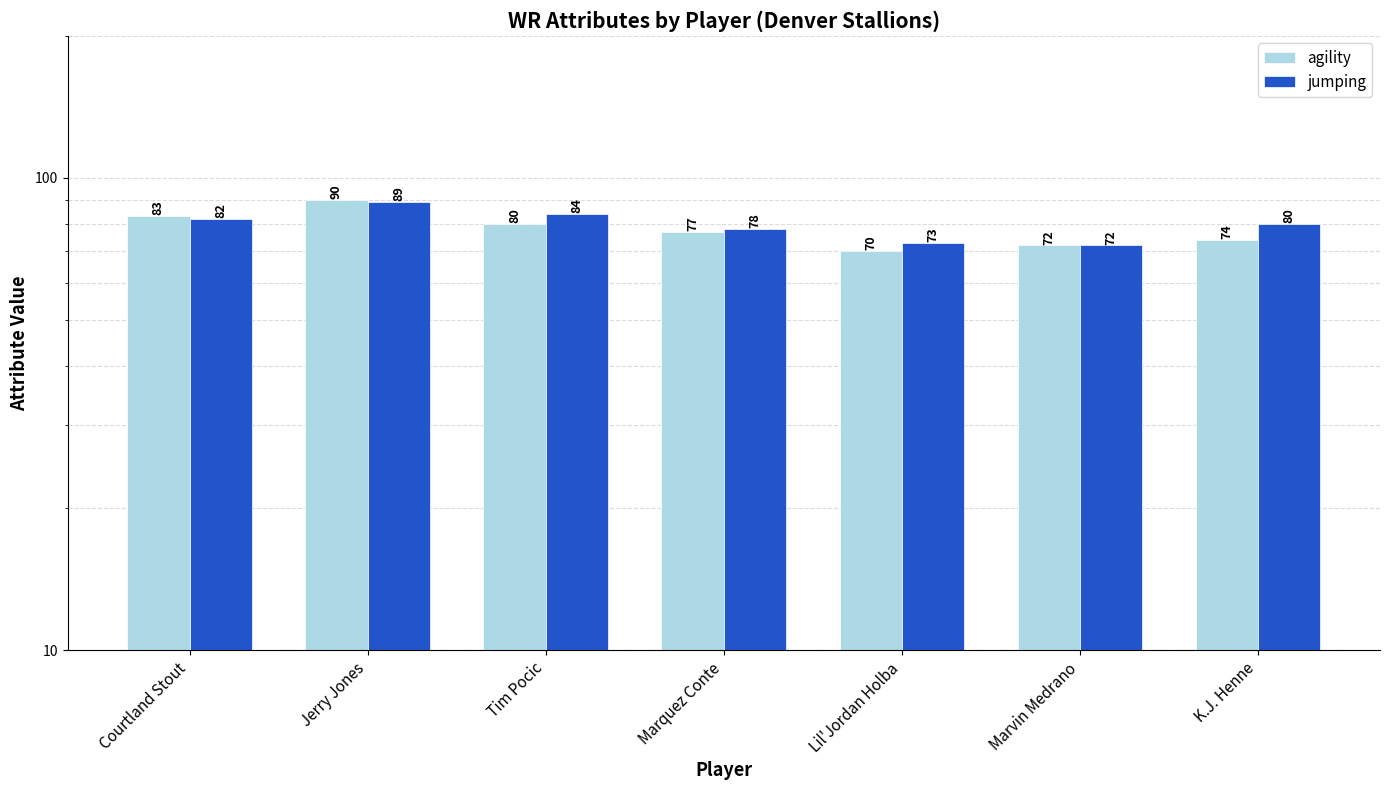

Rank the series by their maximum value, from lowest to highest.

jumping, agility